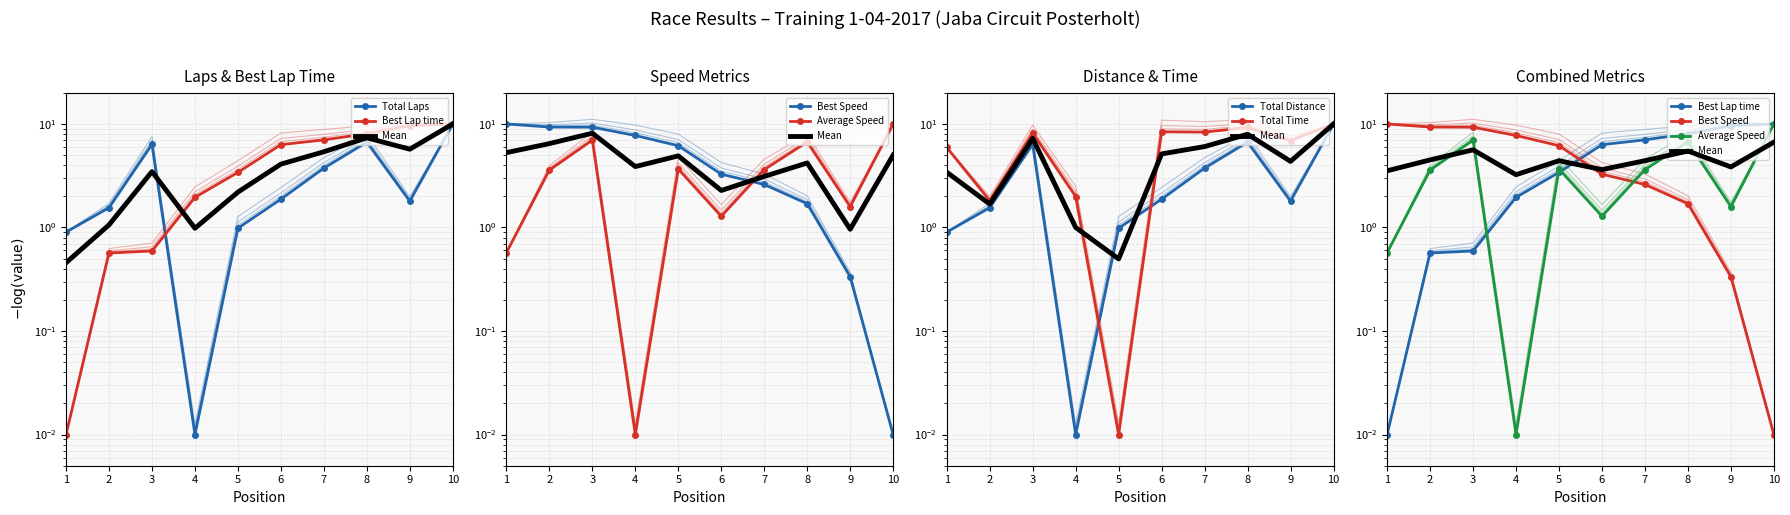

The Total Distance series shows 0.9 at 1. True or false?

True